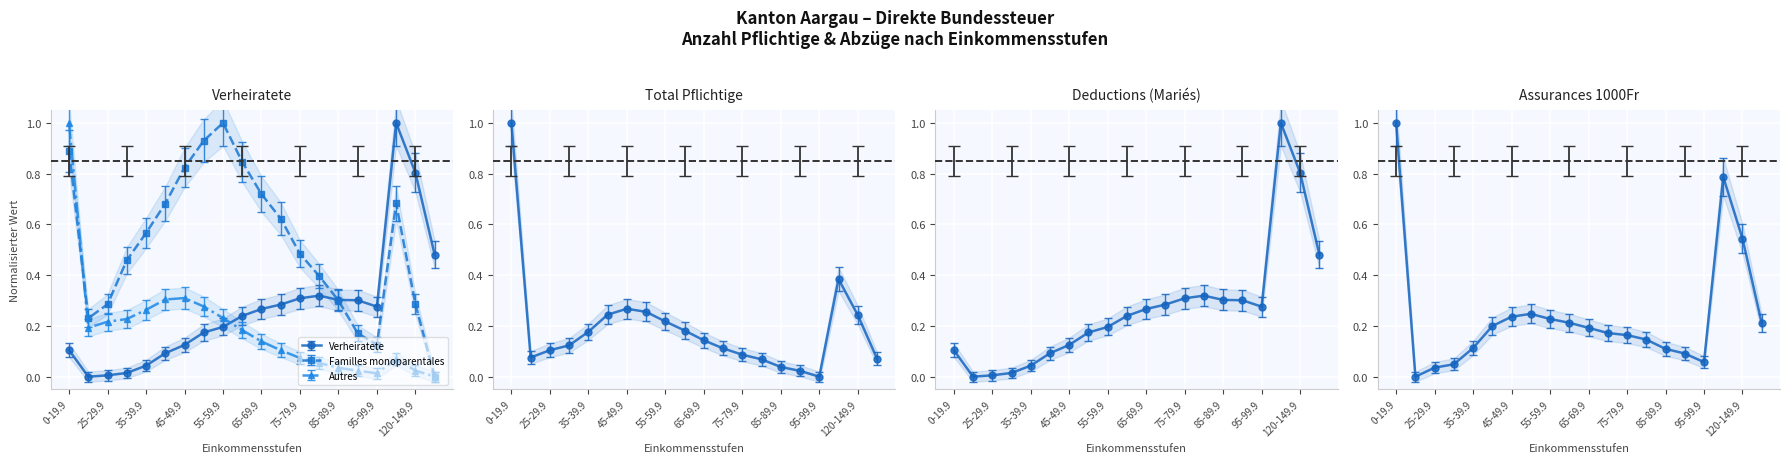

What is the label of the 20th point from the left?

150-199.9